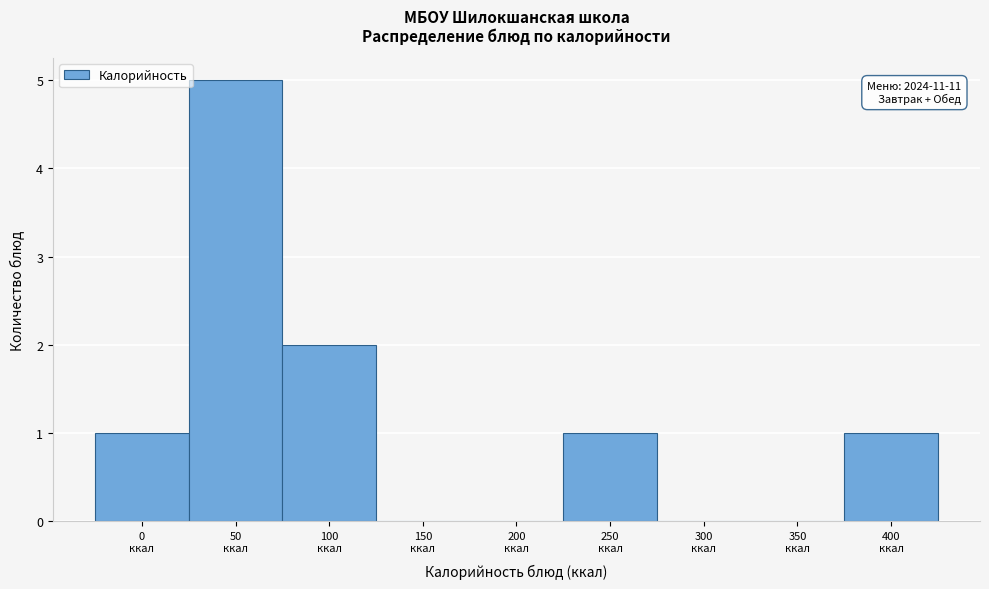

What is the maximum value shown in the chart?

5